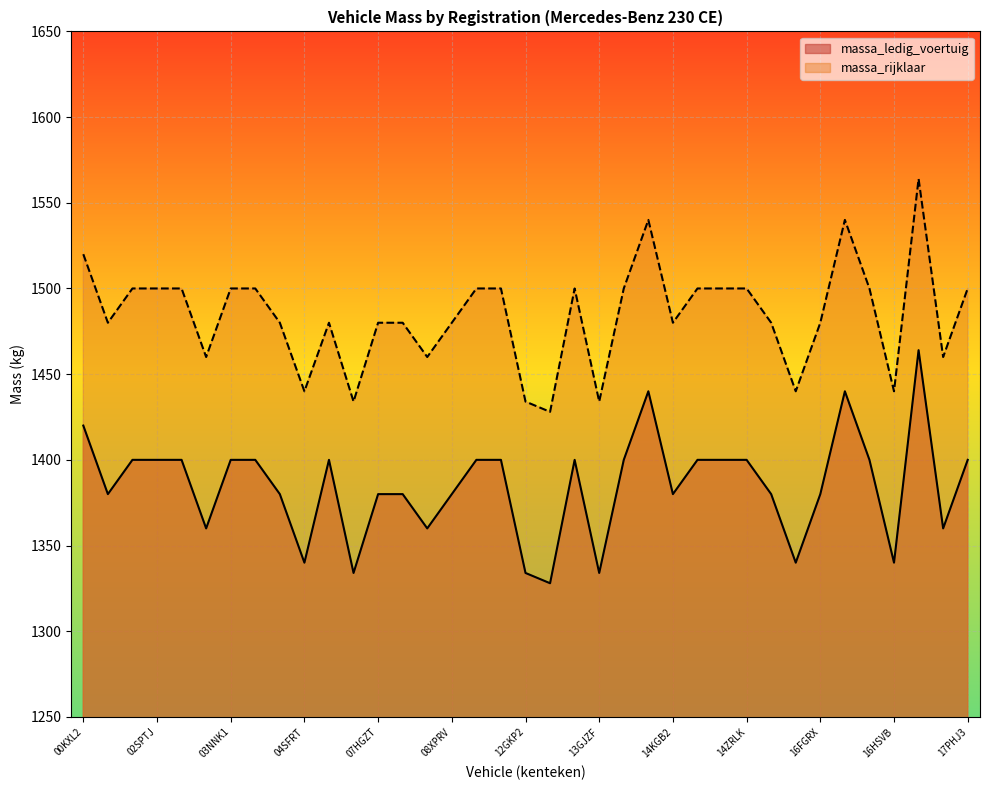

True or false: massa_ledig_voertuig and massa_rijklaar cross at least once.

False